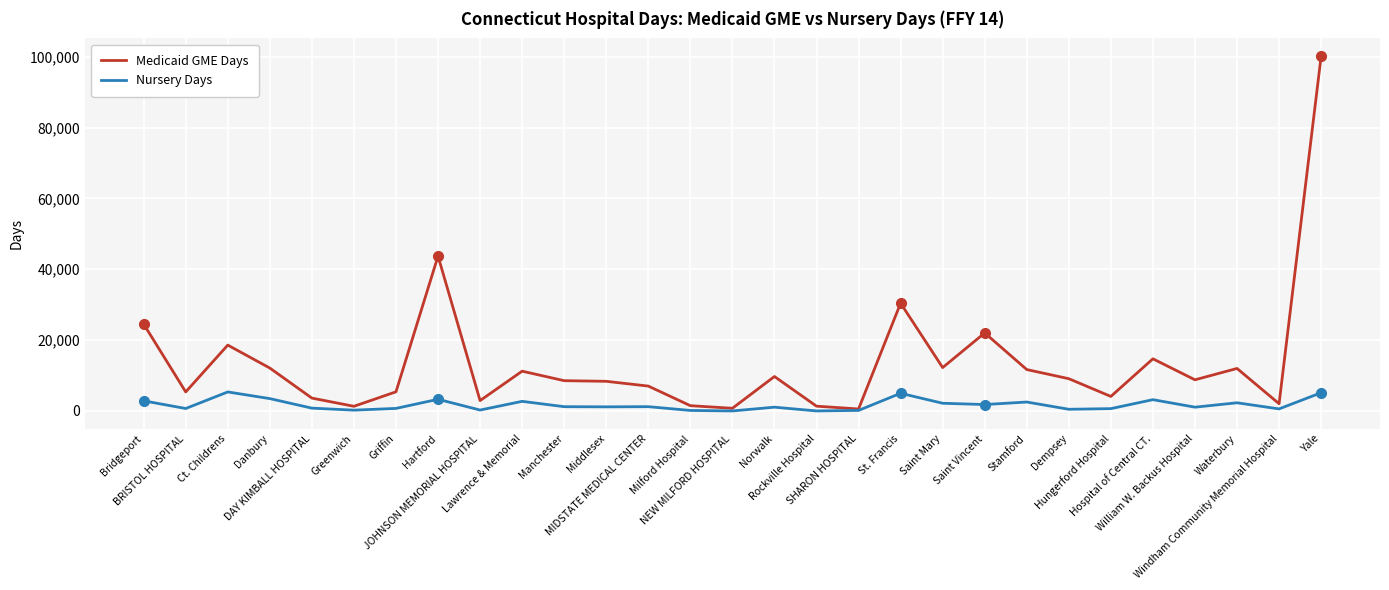

True or false: Medicaid GME Days has a value of 16448 at Waterbury.

False